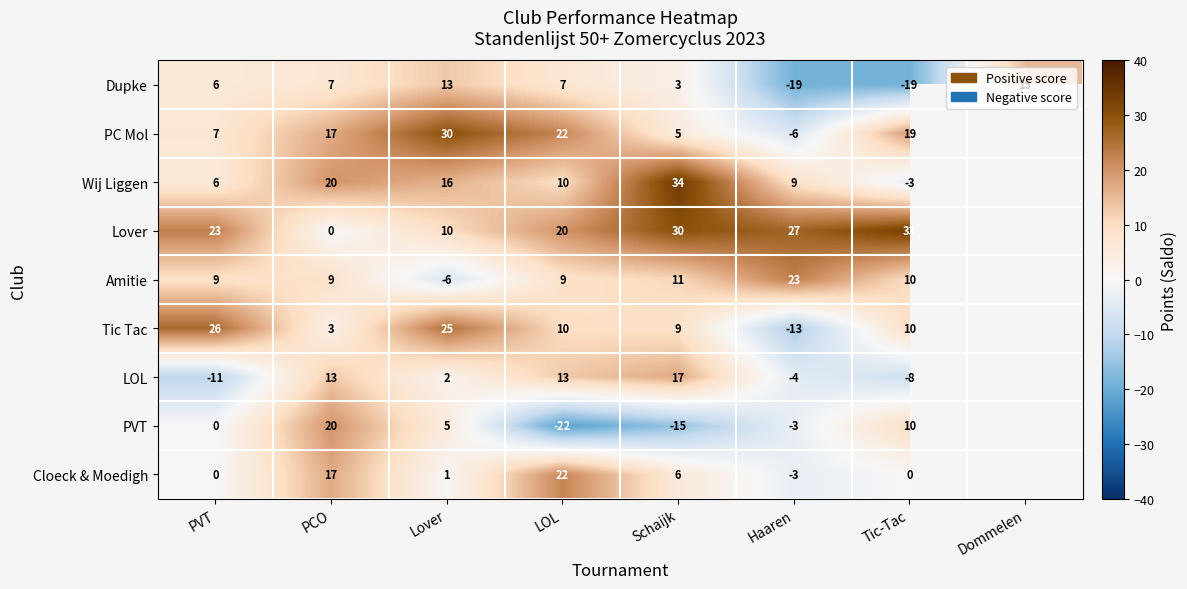

What is the difference between the highest and lowest values at Schaijk?

49